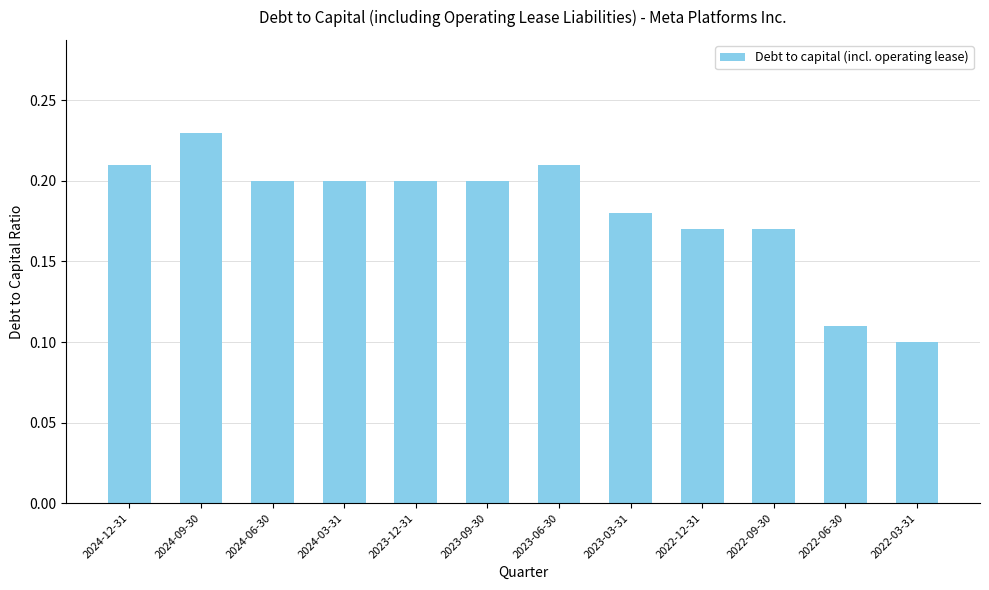

What is the label of the 4th bar from the left?

2024-03-31